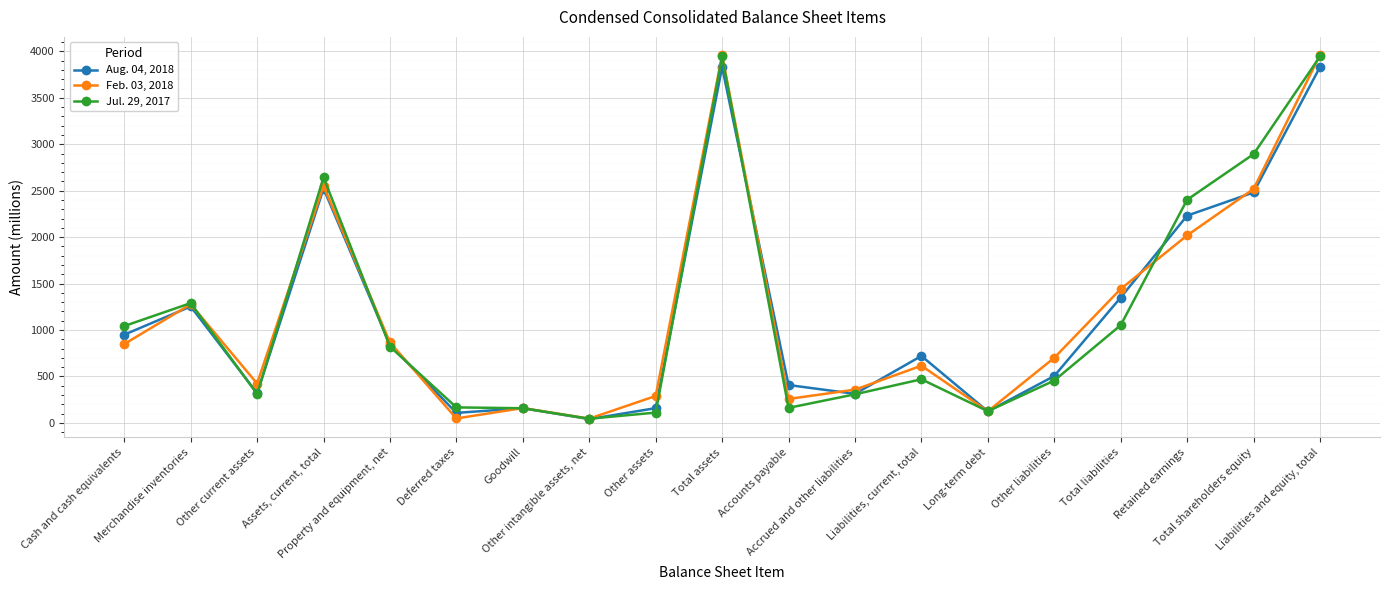

True or false: Aug. 04, 2018 has more than 0 interior local peaks.

True